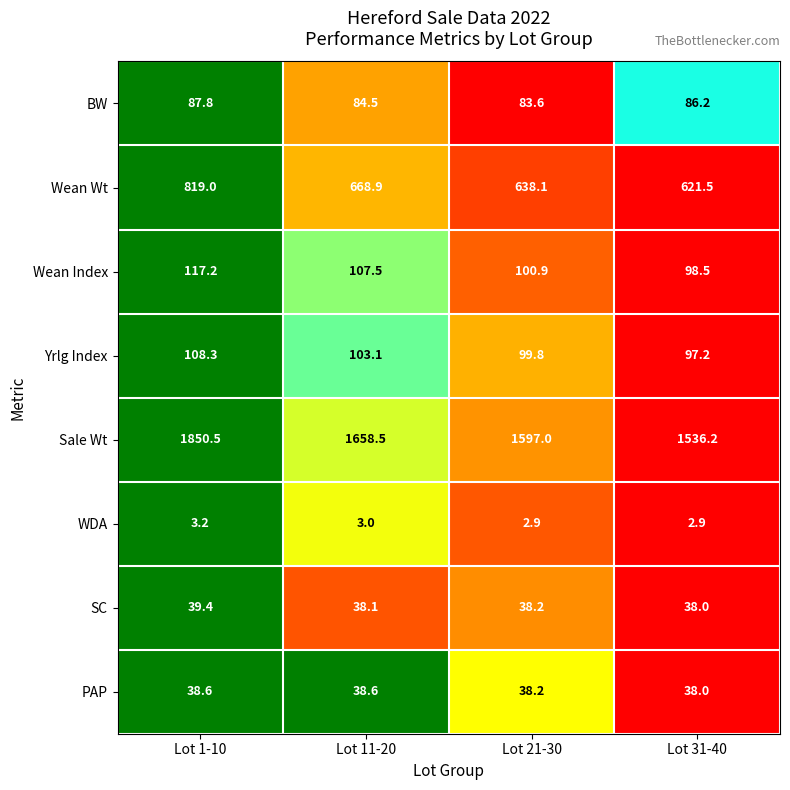

What is the total value across all series at Lot 1-10?

3064.0